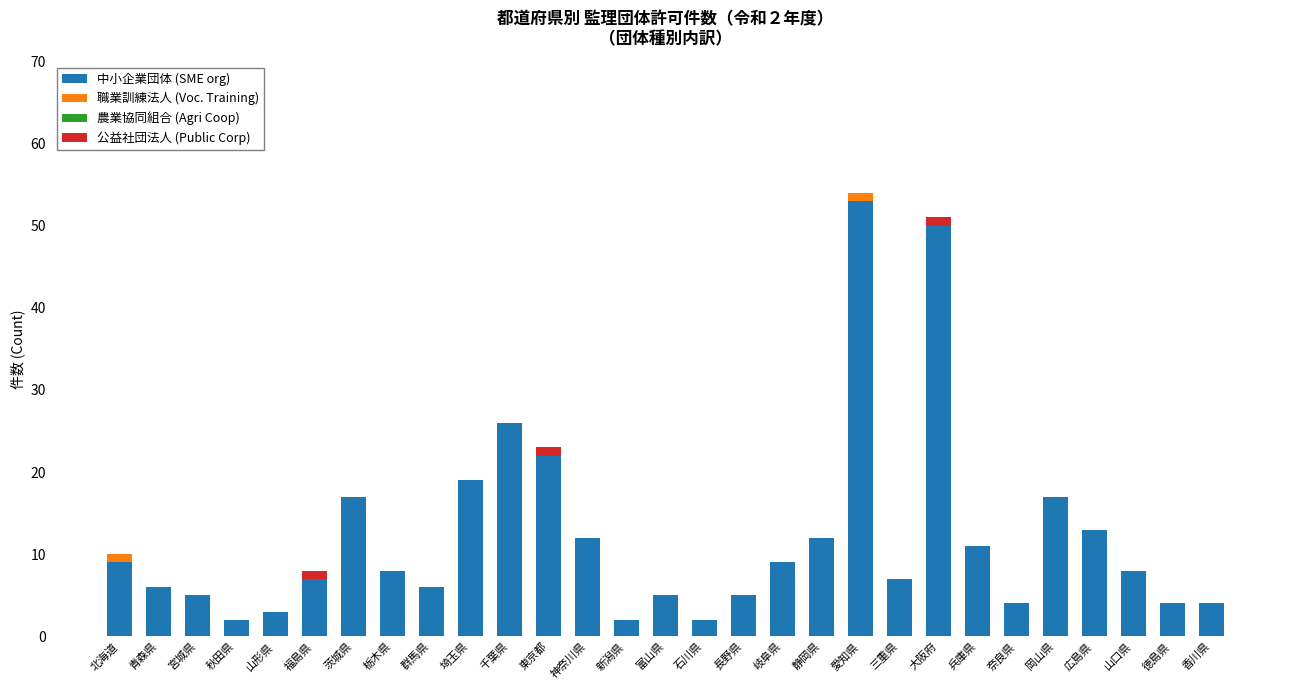

Where is 中小企業団体 (SME org) nearest to the value 27?

千葉県